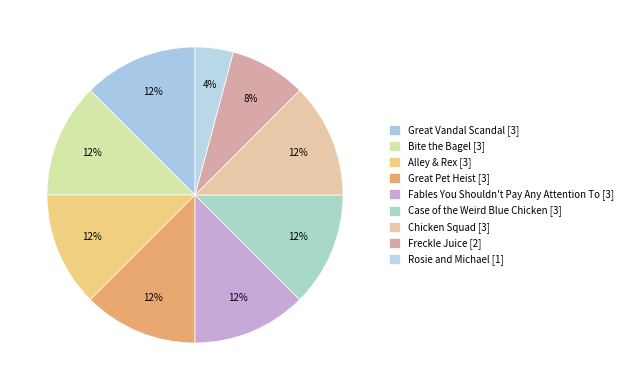

How many slices are in this pie chart?

9